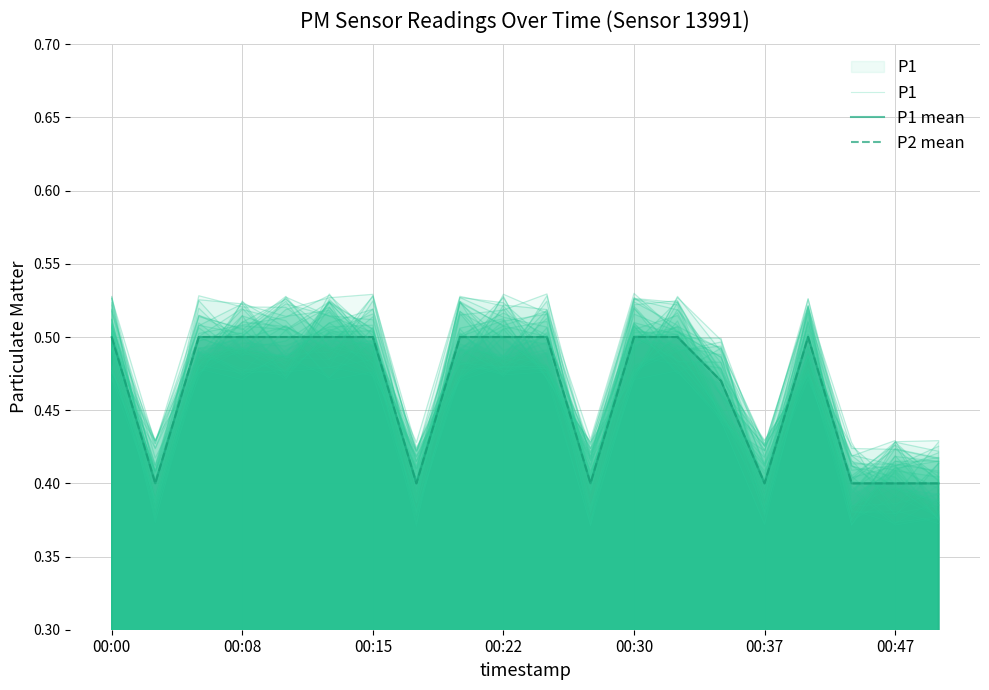

What are all the series names shown in the legend?

P1, P1 mean, P2 mean